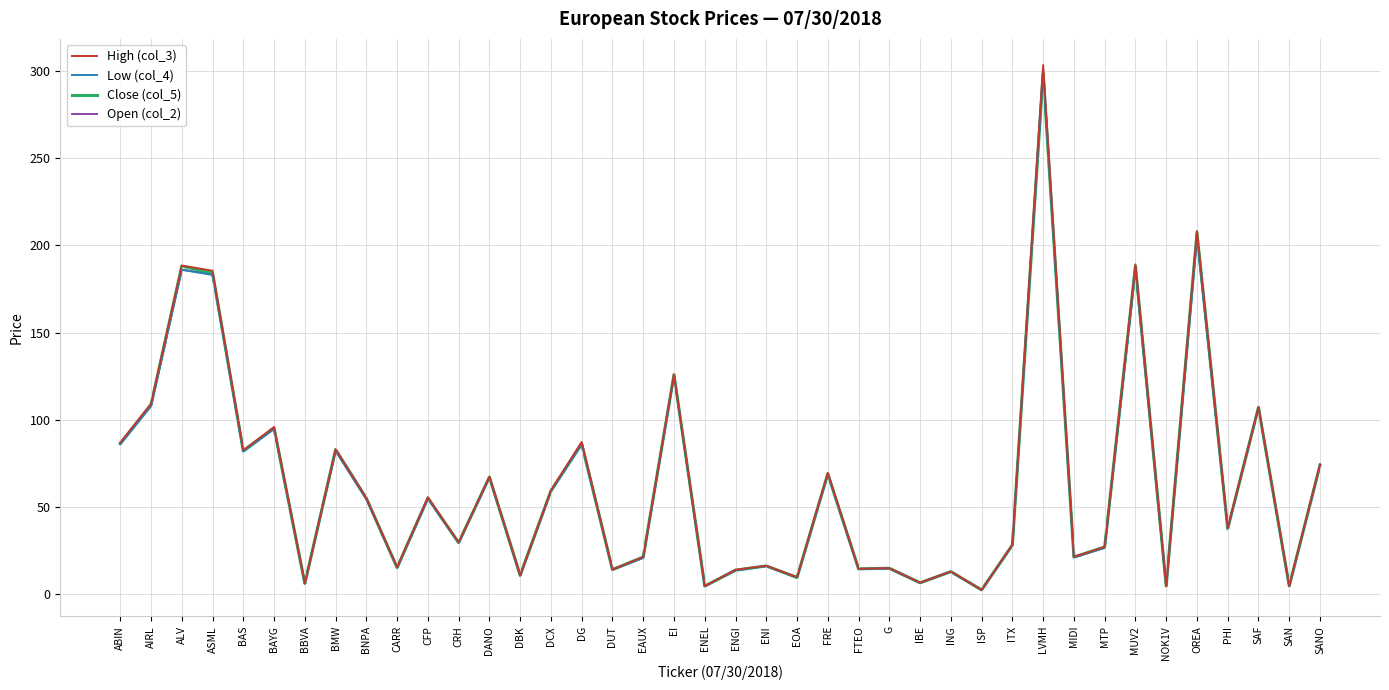

What position from the left is CRH?

12